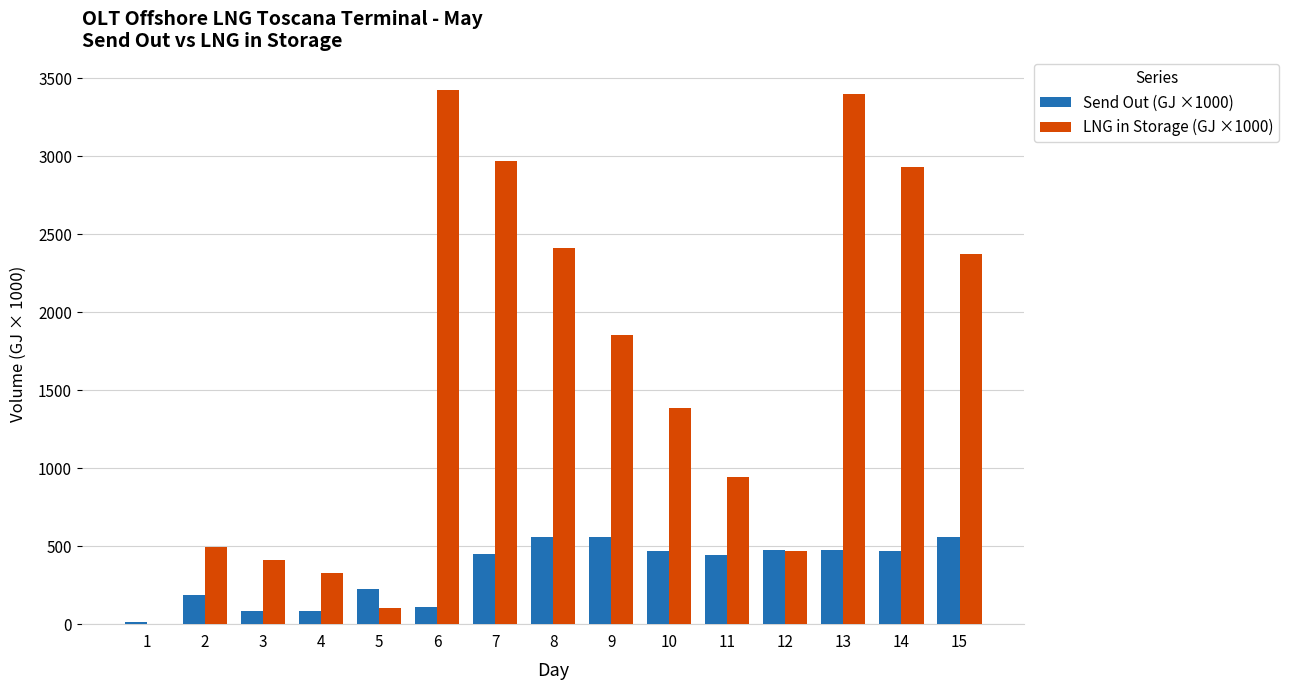

What is the total value across all series at 5?

330.8